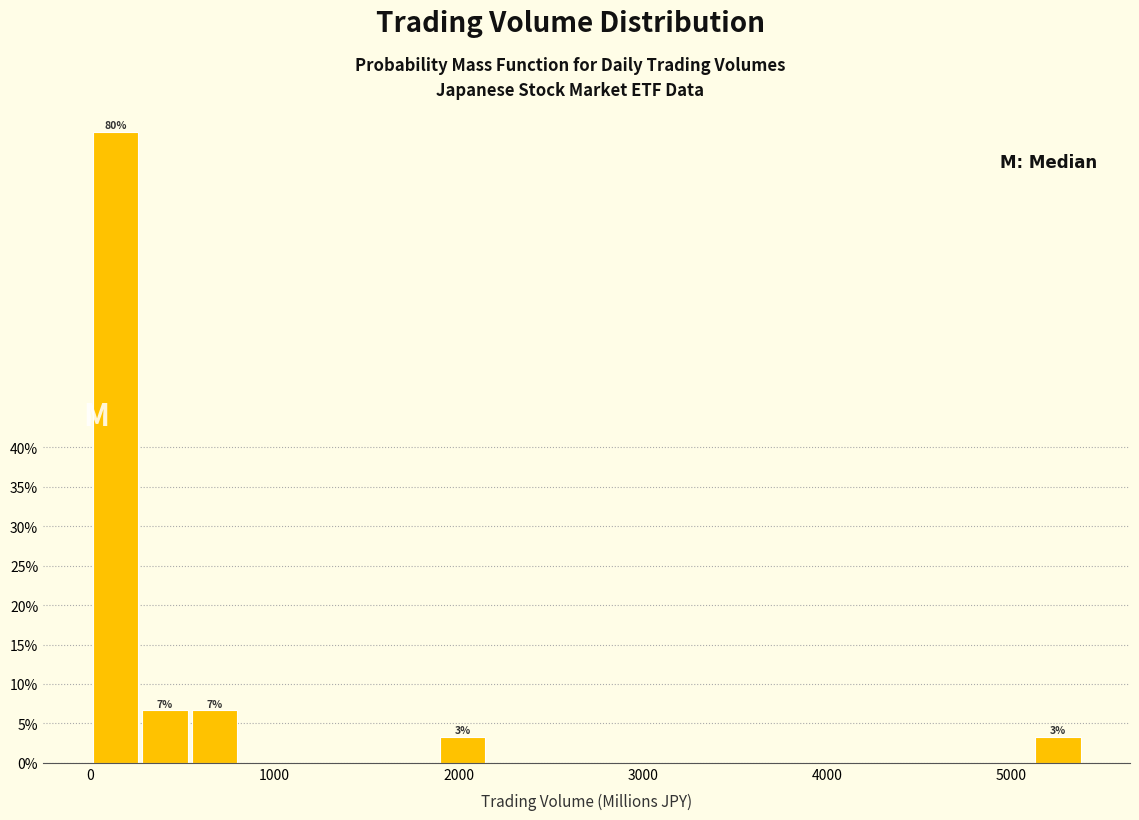

Around what value on the x-axis is the tallest bar? Give the approximate position of its centre, as read against the axis.

100